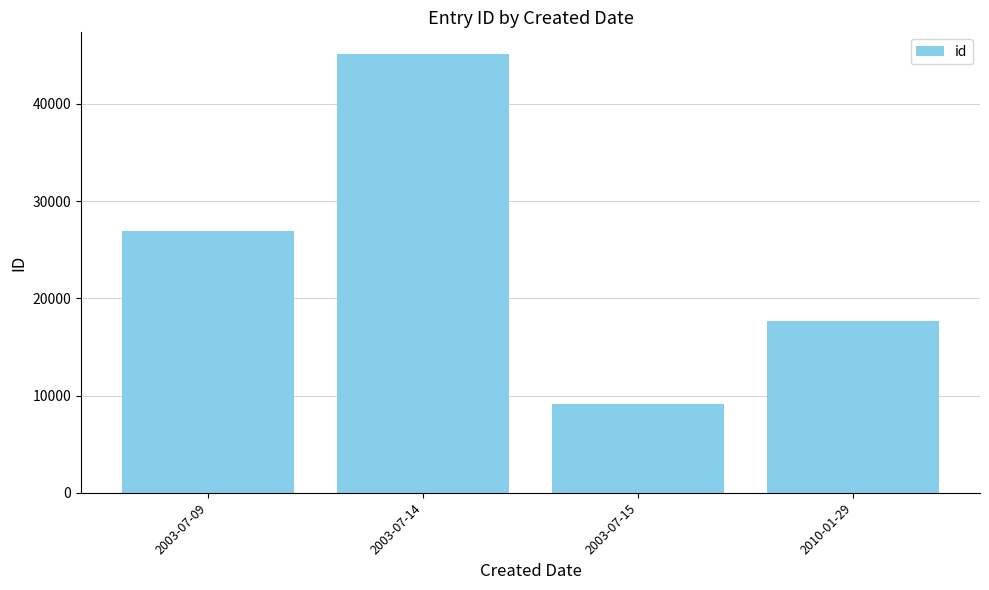

What is the minimum value shown in the chart?

9088